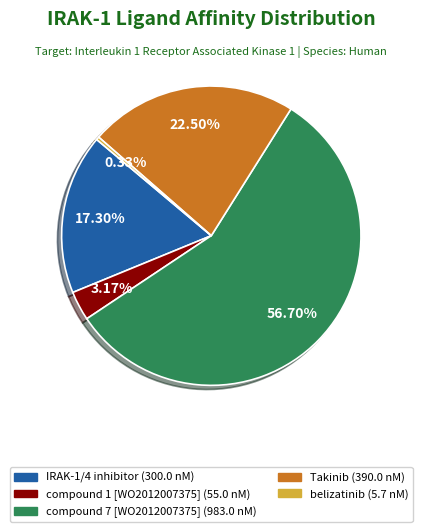

Is it true that compound 7 [WO2012007375] is 5% of the pie?

False